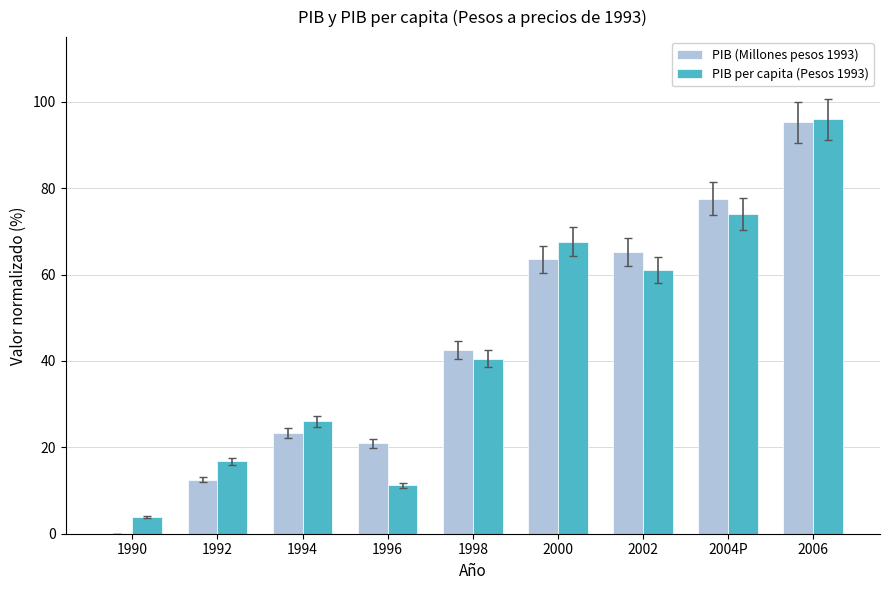

How many data points in PIB (Millones pesos 1993) are above 42?

5